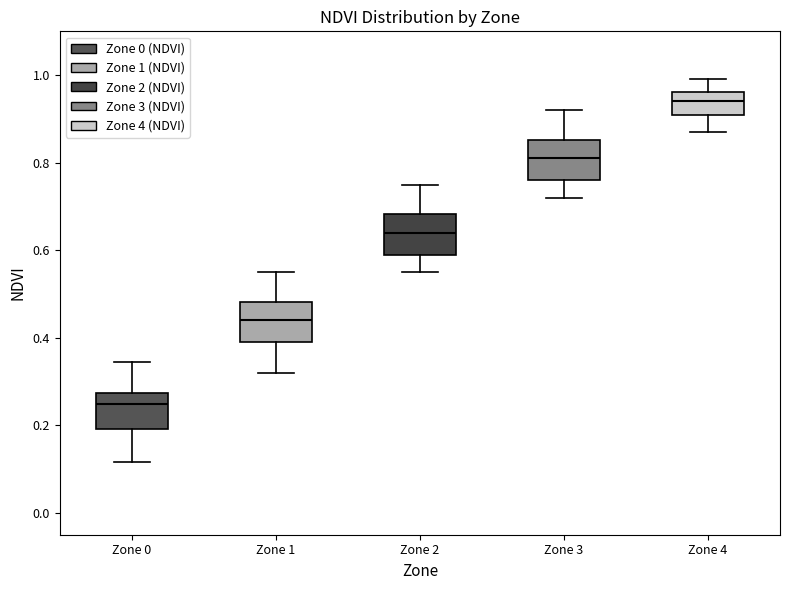

Where does the lower whisker of the box for Zone 1 end on the y-axis? The values are not printed on the chart, so give them approximately, as read against the axis.

0.32